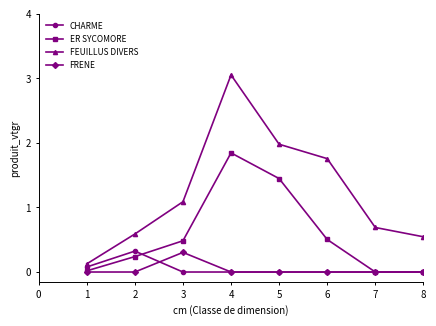

Which series has the largest total across all categories?

FEUILLUS DIVERS